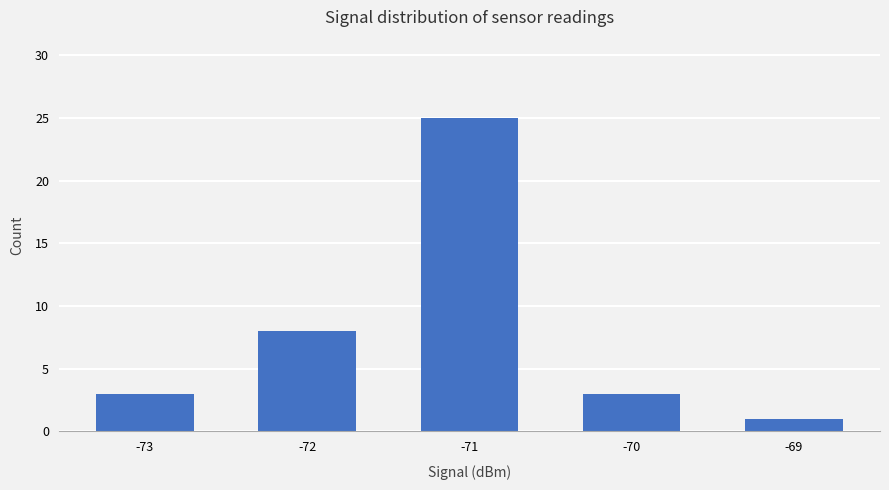

The chart shows a value of 2 at -72. True or false?

False